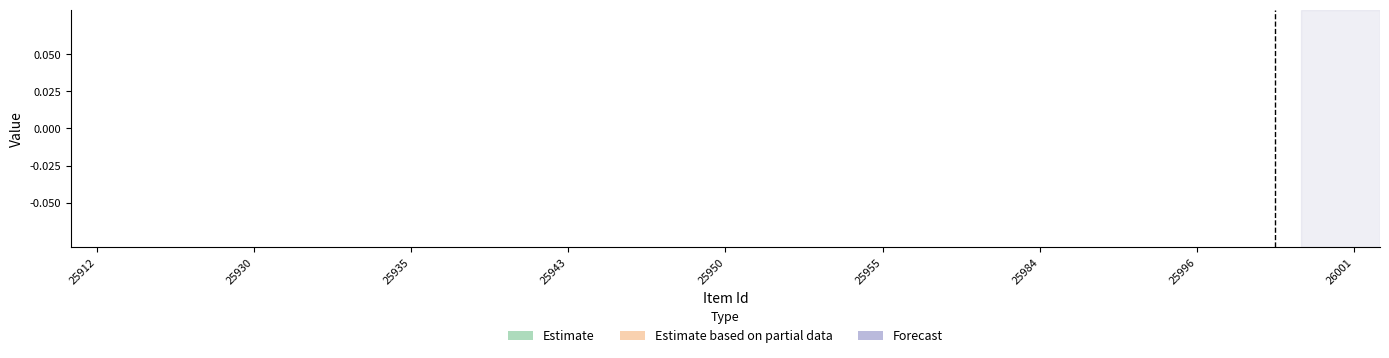

At which label is featured closest to 0?

25912